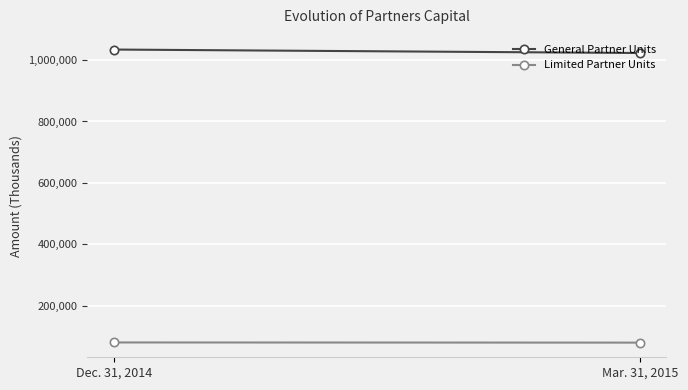

Reading left to right, list all the values displayed in this chart.

General Partner Units: Dec. 31, 2014=1034129	Mar. 31, 2015=1022856
Limited Partner Units: Dec. 31, 2014=80757	Mar. 31, 2015=80198